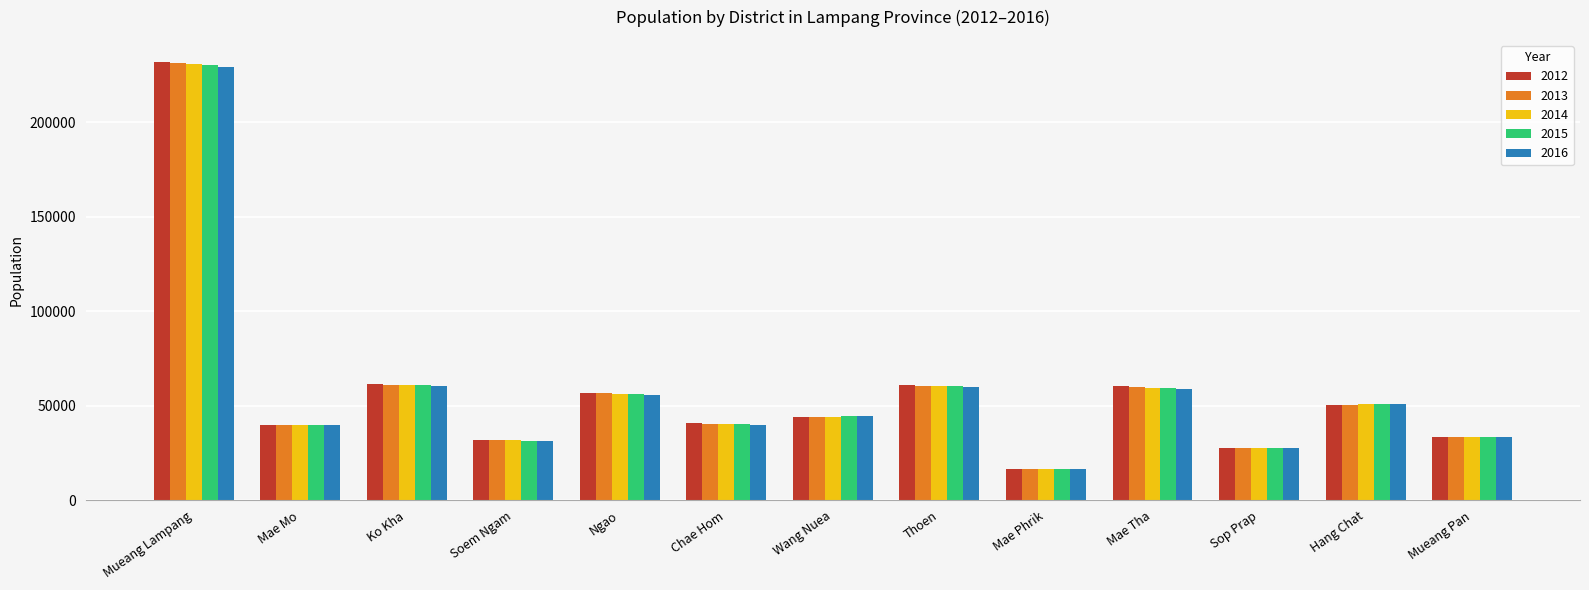

Which series has the largest range (max minus min)?

2012